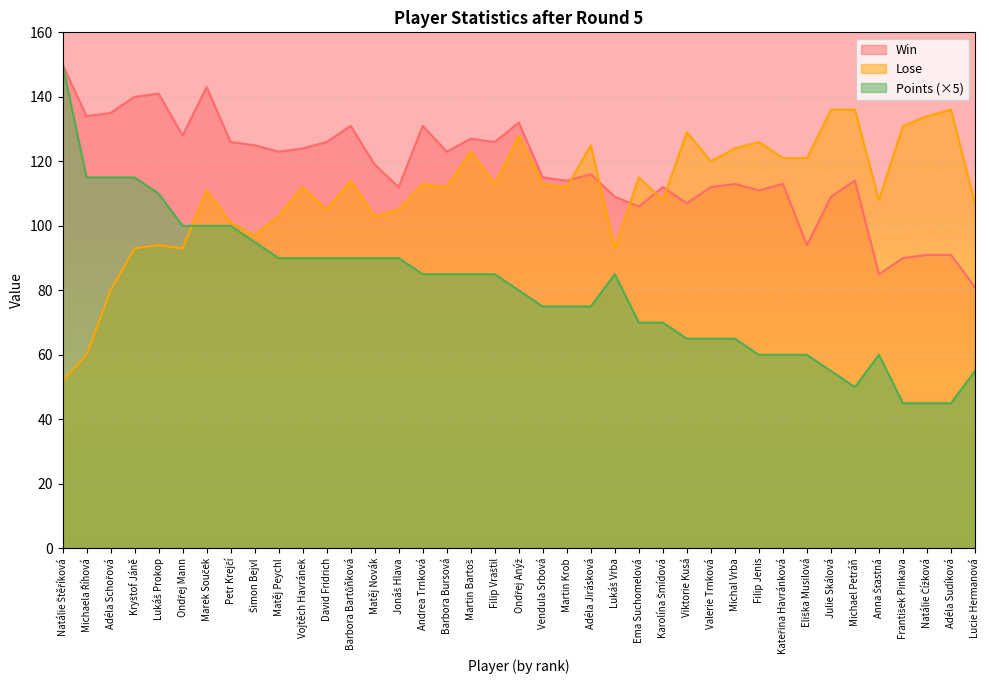

Reading left to right, what are all the values shown in this chart?

Win: Natálie Štěříková=150	Michaela Říhová=134	Adéla Schořová=135	Kryštof Jáně=140	Lukáš Prokop=141	Ondřej Mann=128	Marek Souček=143	Petr Krejčí=126	Šimon Bejvl=125	Matěj Peychl=123	Vojtěch Havránek=124	David Fridrich=126	Barbora Bartůňková=131	Matěj Novák=119	Jonáš Hlava=112	Andrea Trnková=131	Barbora Bursová=123	Martin Bartoš=127	Filip Vraštil=126	Ondřej Anýž=132	Vendula Srbová=115	Martin Krob=114	Adéla Jirásková=116	Lukáš Vrba=109	Ema Suchomelová=106	Karolína Šmídová=112	Viktorie Kusá=107	Valerie Trnková=112	Michal Vrba=113	Filip Jenis=111	Kateřina Havránková=113	Eliška Musilová=94	Julie Skálová=109	Michael Petráň=114	Anna Šťastná=85	František Pinkava=90	Natálie Čížková=91	Adéla Sudíková=91	Lucie Hermanová=81
Lose: Natálie Štěříková=52	Michaela Říhová=60	Adéla Schořová=80	Kryštof Jáně=93	Lukáš Prokop=94	Ondřej Mann=93	Marek Souček=111	Petr Krejčí=101	Šimon Bejvl=97	Matěj Peychl=103	Vojtěch Havránek=112	David Fridrich=105	Barbora Bartůňková=114	Matěj Novák=103	Jonáš Hlava=105	Andrea Trnková=113	Barbora Bursová=112	Martin Bartoš=123	Filip Vraštil=113	Ondřej Anýž=128	Vendula Srbová=113	Martin Krob=112	Adéla Jirásková=125	Lukáš Vrba=93	Ema Suchomelová=115	Karolína Šmídová=108	Viktorie Kusá=129	Valerie Trnková=120	Michal Vrba=124	Filip Jenis=126	Kateřina Havránková=121	Eliška Musilová=121	Julie Skálová=136	Michael Petráň=136	Anna Šťastná=108	František Pinkava=131	Natálie Čížková=134	Adéla Sudíková=136	Lucie Hermanová=107
Points: Natálie Štěříková=150	Michaela Říhová=115	Adéla Schořová=115	Kryštof Jáně=115	Lukáš Prokop=110	Ondřej Mann=100	Marek Souček=100	Petr Krejčí=100	Šimon Bejvl=95	Matěj Peychl=90	Vojtěch Havránek=90	David Fridrich=90	Barbora Bartůňková=90	Matěj Novák=90	Jonáš Hlava=90	Andrea Trnková=85	Barbora Bursová=85	Martin Bartoš=85	Filip Vraštil=85	Ondřej Anýž=80	Vendula Srbová=75	Martin Krob=75	Adéla Jirásková=75	Lukáš Vrba=85	Ema Suchomelová=70	Karolína Šmídová=70	Viktorie Kusá=65	Valerie Trnková=65	Michal Vrba=65	Filip Jenis=60	Kateřina Havránková=60	Eliška Musilová=60	Julie Skálová=55	Michael Petráň=50	Anna Šťastná=60	František Pinkava=45	Natálie Čížková=45	Adéla Sudíková=45	Lucie Hermanová=55